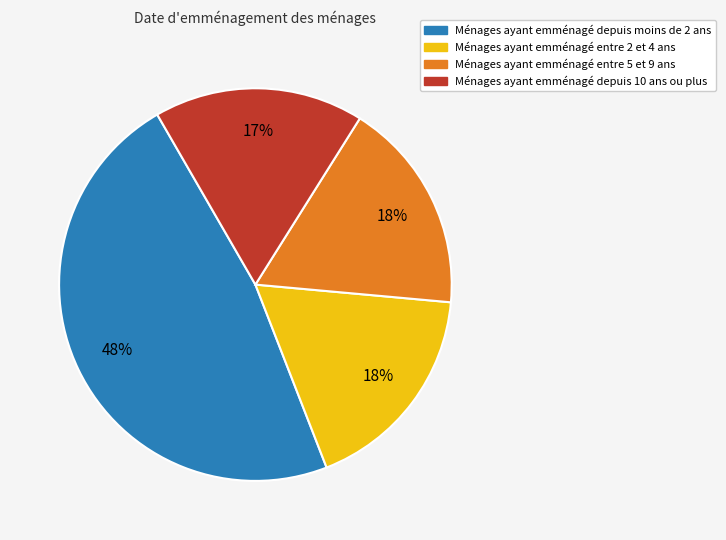

Is there a majority slice in this chart?

No